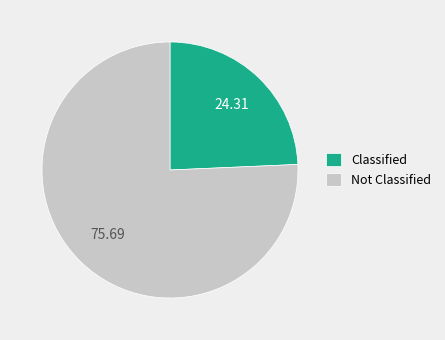

What is the largest slice in the pie chart?

Not Classified